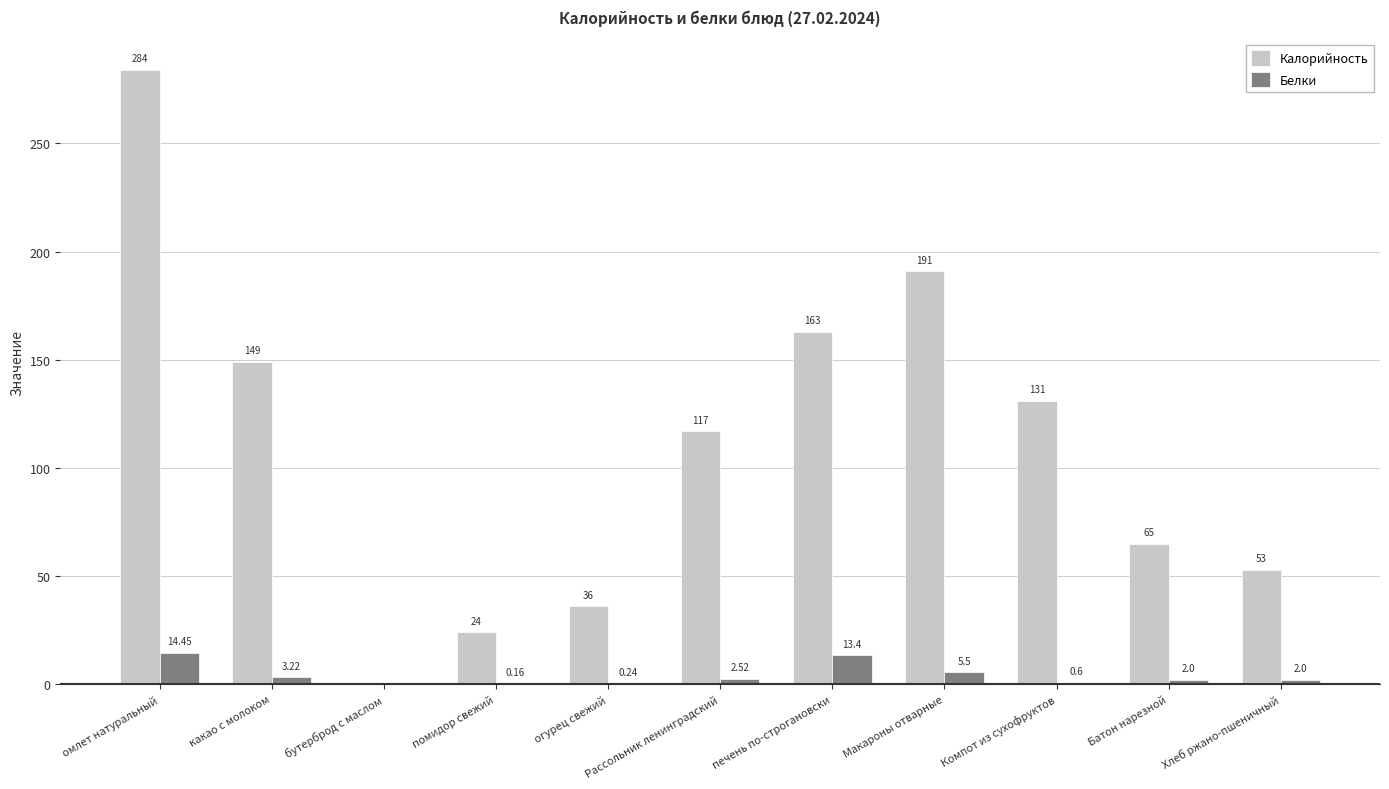

How many groups of bars are there?

11